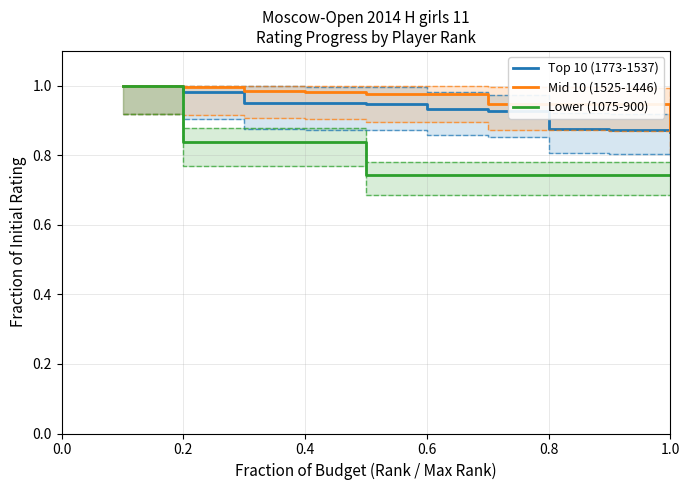

Is the value of Lower (1075-900) at 0.8 greater than the value of Mid 10 (1525-1446) at 0.2?

No